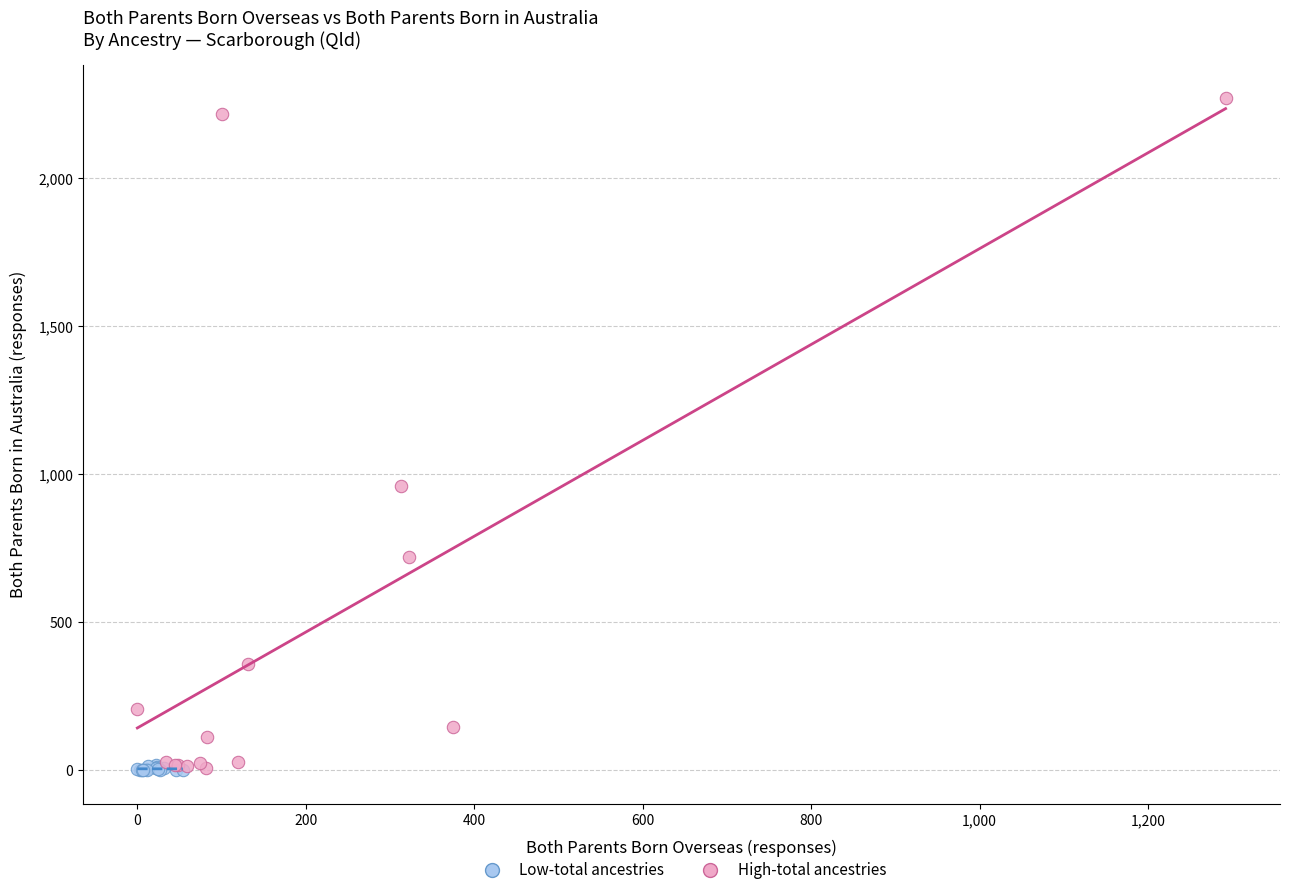

Which series reaches the maximum Y coordinate?

High-total ancestries